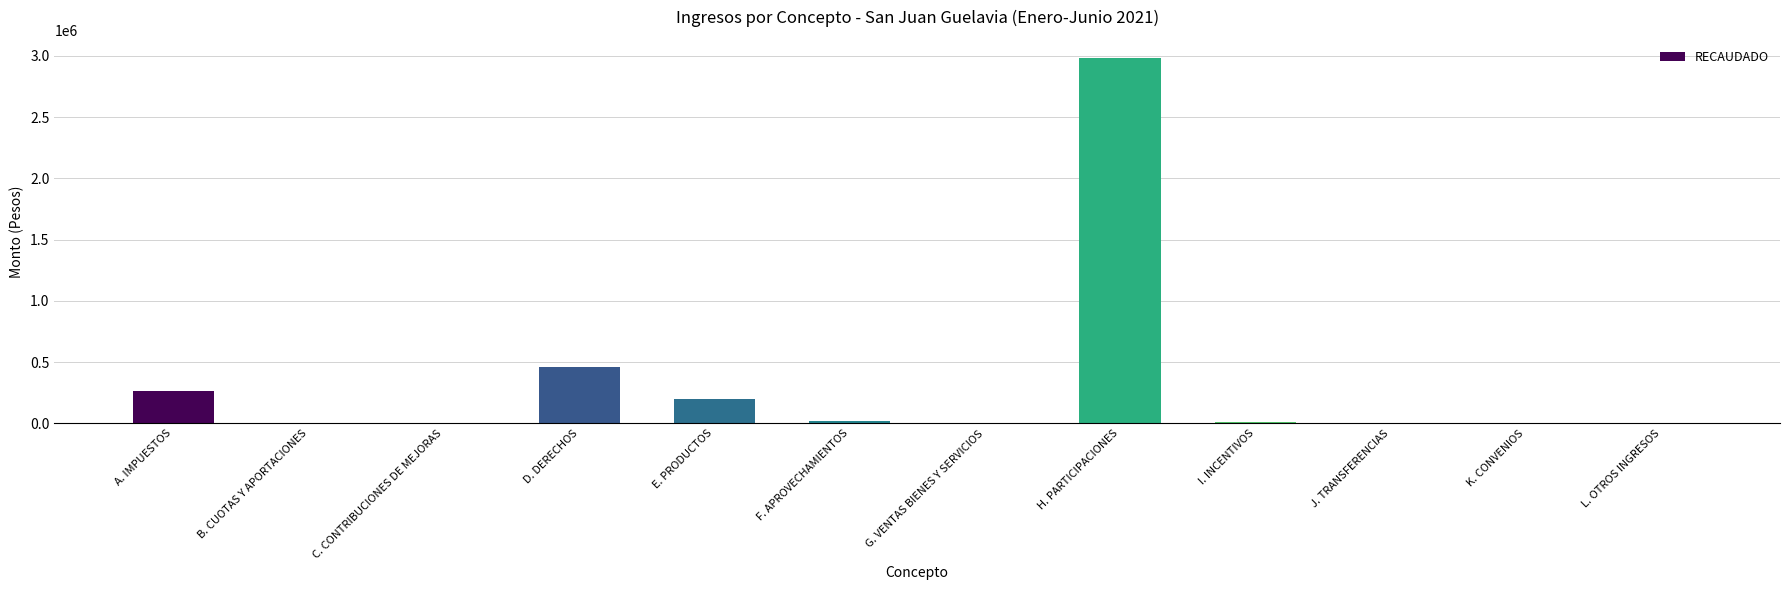

The value at G. VENTAS BIENES Y SERVICIOS is 1131059.9. True or false?

False